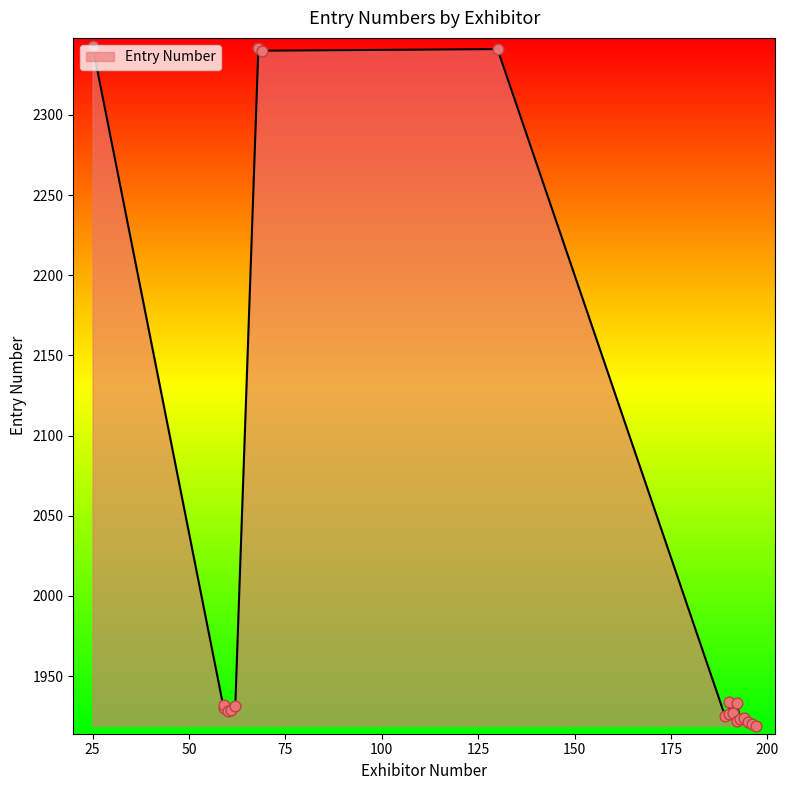

Approximately how many times larger is the value at 193 compared to 192?

1.0